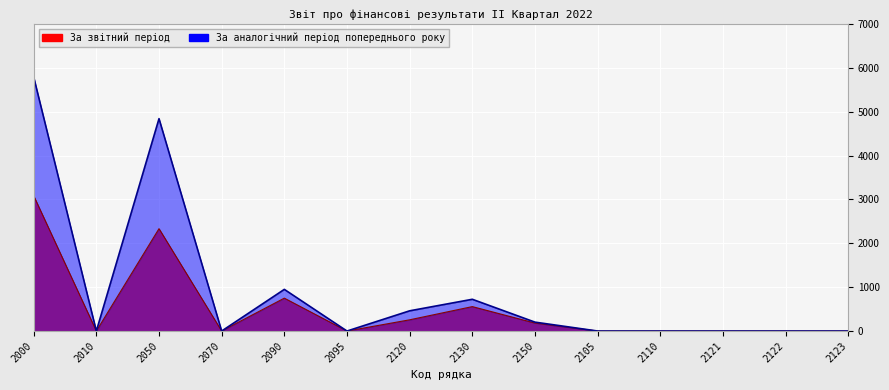

Where is За аналогічний період попереднього року nearest to the value 2896?

2090